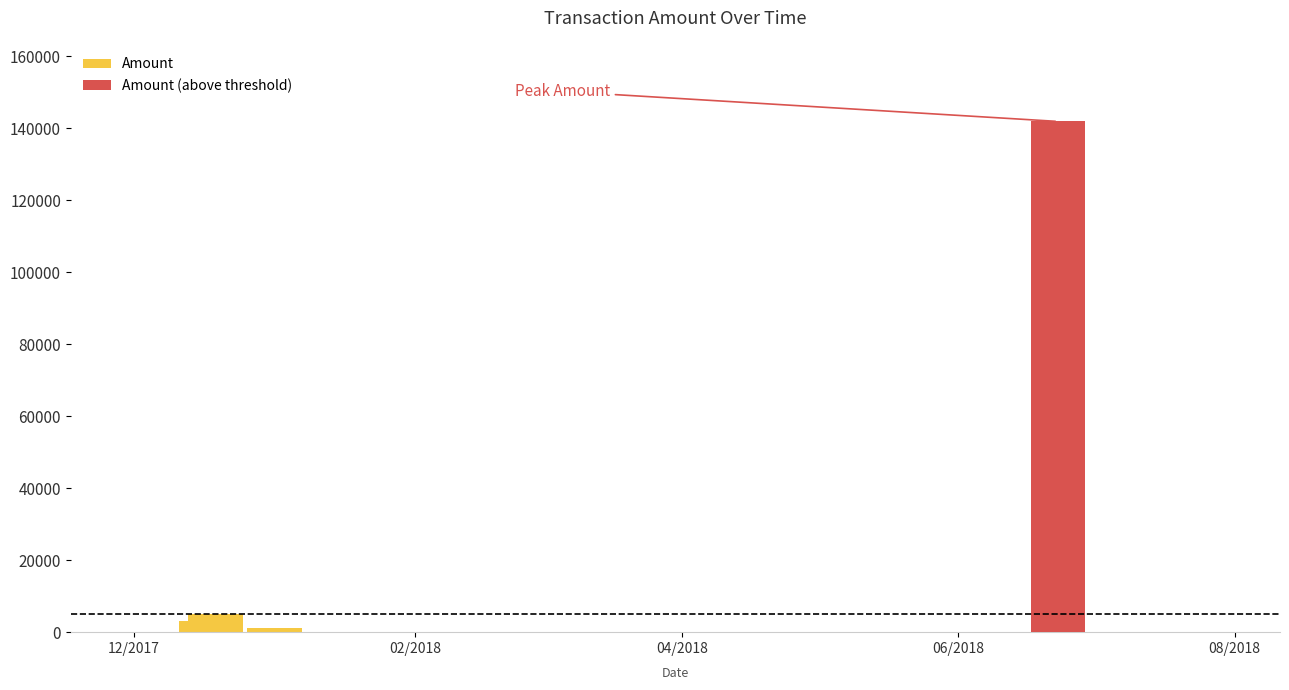

How many categories are shown in the chart?

12